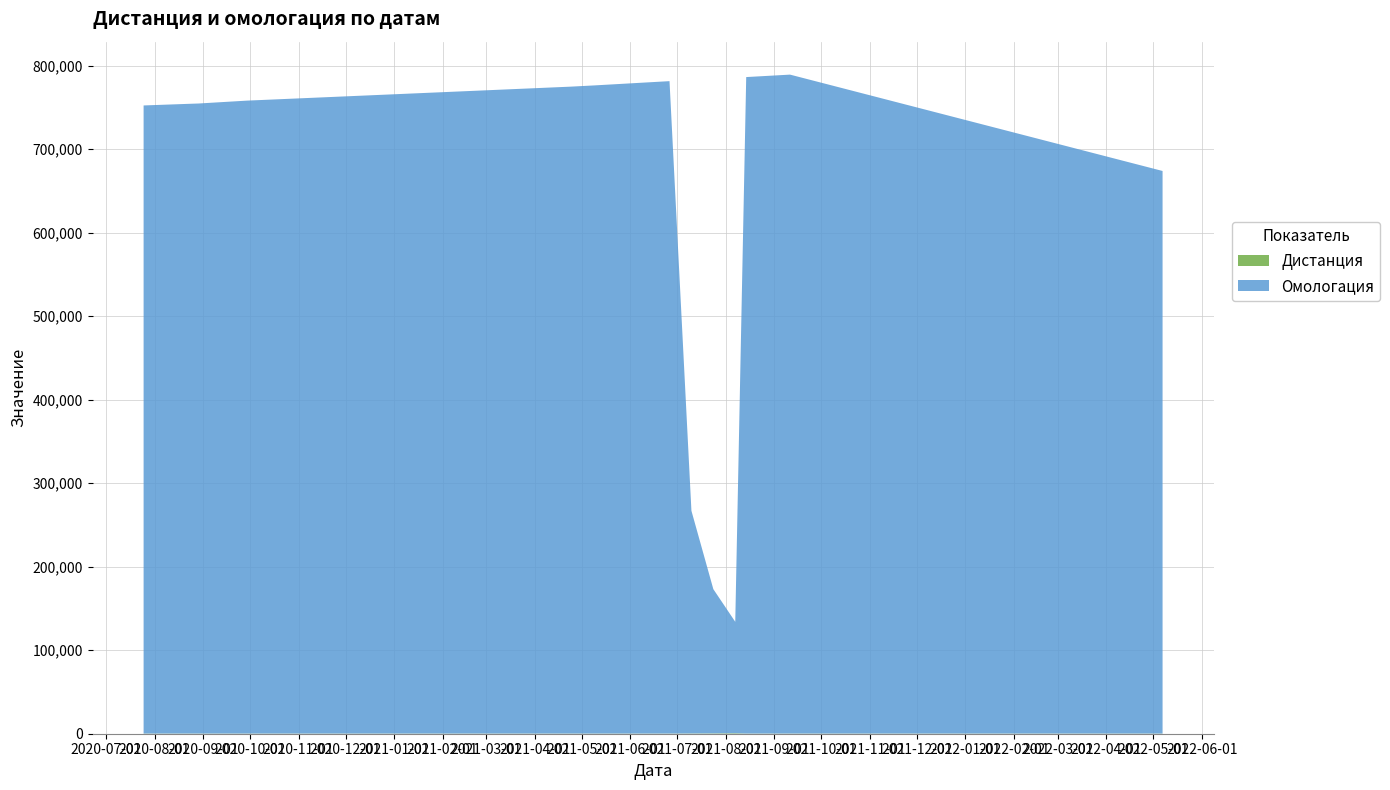

Reading left to right, extract all data points from this chart.

Дистанция: 25.07.2020=200	25.08.2020=200	29.08.2020=200	29.09.2020=200	24.04.2021=200	09.05.2021=200	26.06.2021=200	10.07.2021=300	24.07.2021=400	07.08.2021=600	11.09.2021=200	14.08.2021=200	07.05.2022=200
Омологация: 25.07.2020=752131	25.08.2020=754207	29.08.2020=754453	29.09.2020=757902	24.04.2021=774659	09.05.2021=776131	26.06.2021=781234	10.07.2021=266645	24.07.2021=172706	07.08.2021=133407	11.09.2021=789046	14.08.2021=786115	07.05.2022=673667